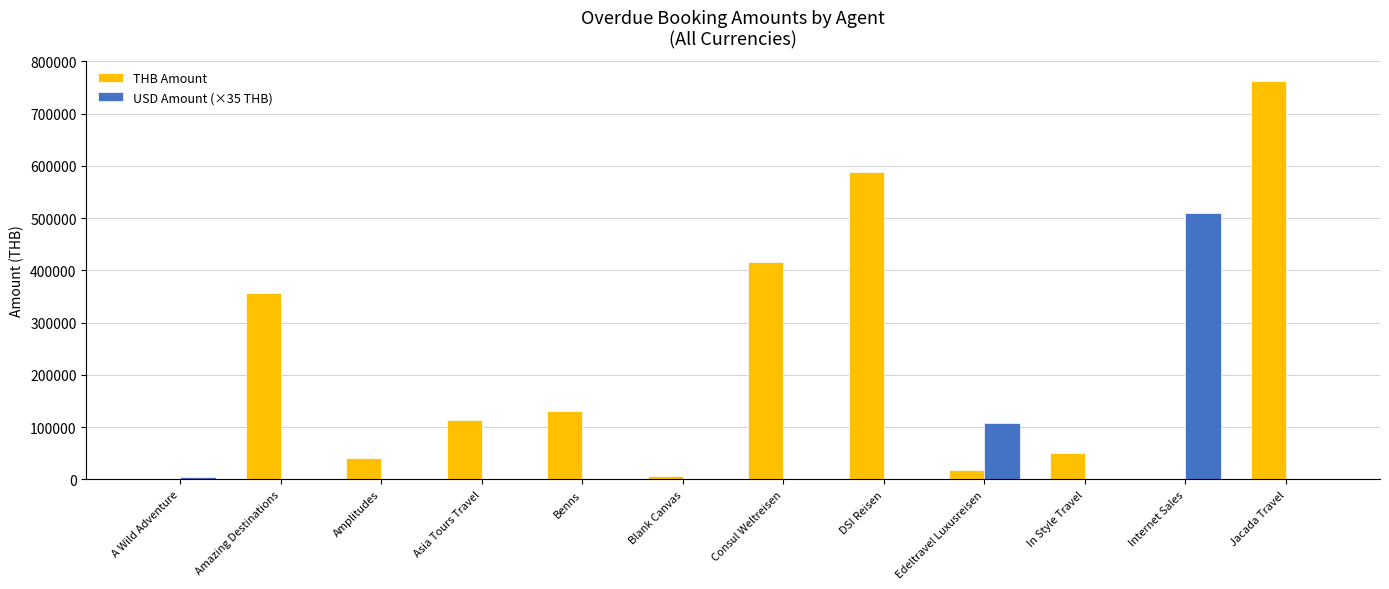

True or false: USD Amount (×35 THB) has a value of 0 at DSI Reisen.

True